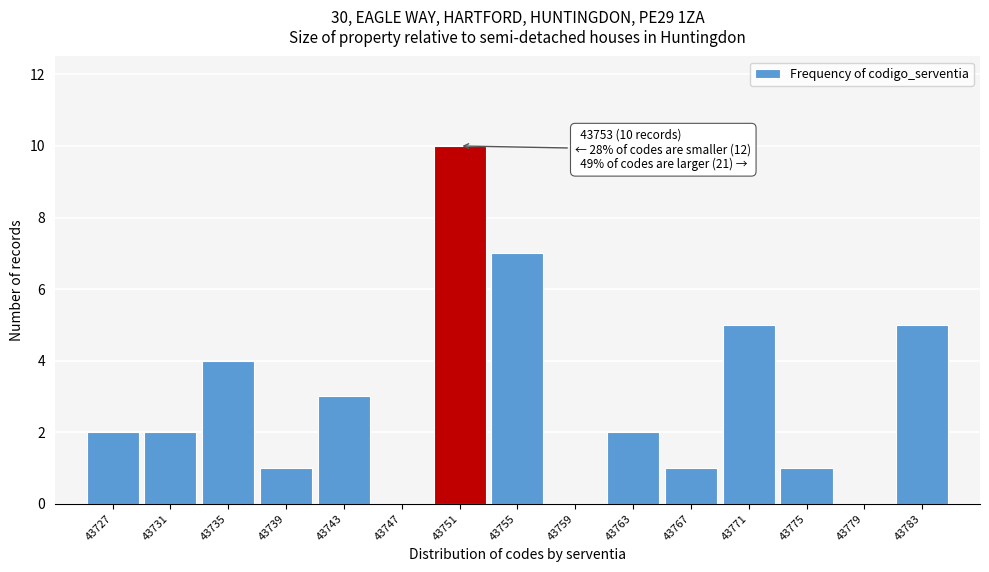

Reading left to right, transcribe all the data shown in this chart.

43727=2	43731=2	43735=4	43739=1	43743=3	43747=0	43751=10	43755=7	43759=0	43763=2	43767=1	43771=5	43775=1	43779=0	43783=5